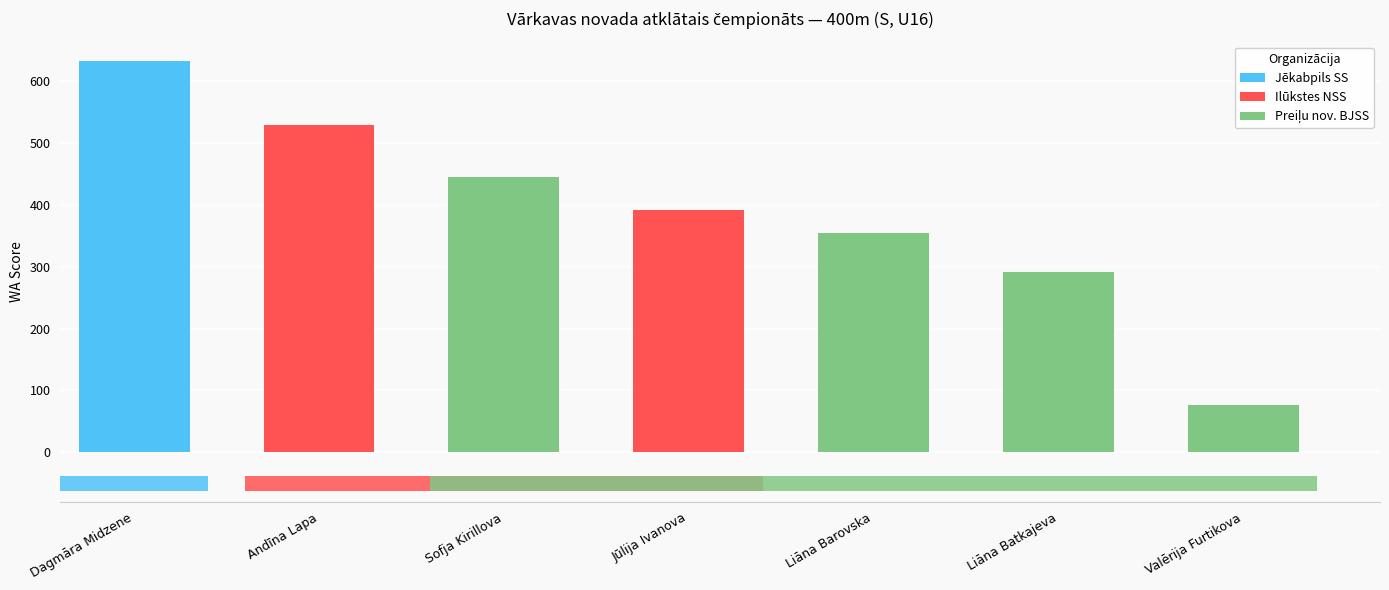

The chart shows a value of 264 at Sofja Kirillova. True or false?

False